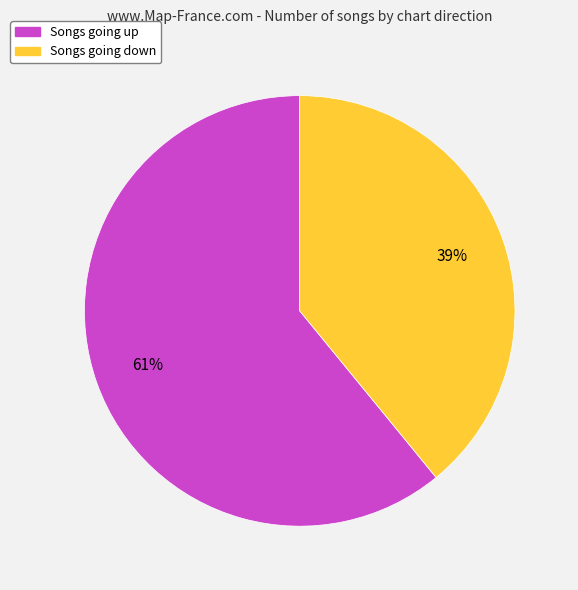

To the nearest percent, what is the difference between the largest and smallest slice percentages?

22%